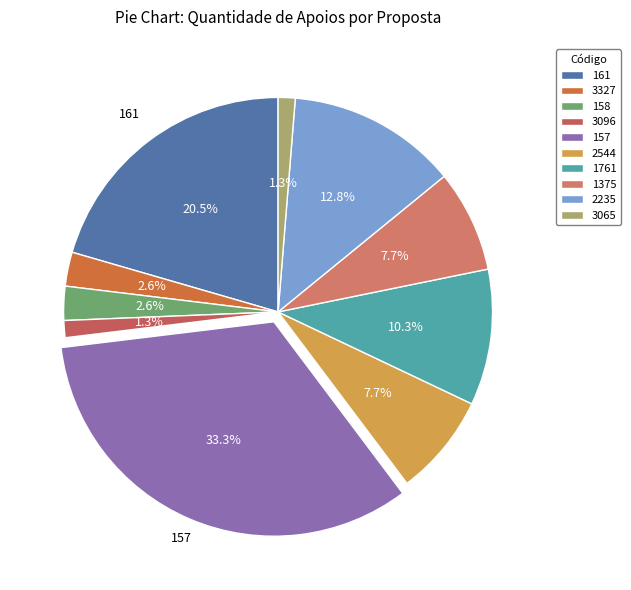

To the nearest percent, what is the difference between the largest and smallest slice percentages?

32%